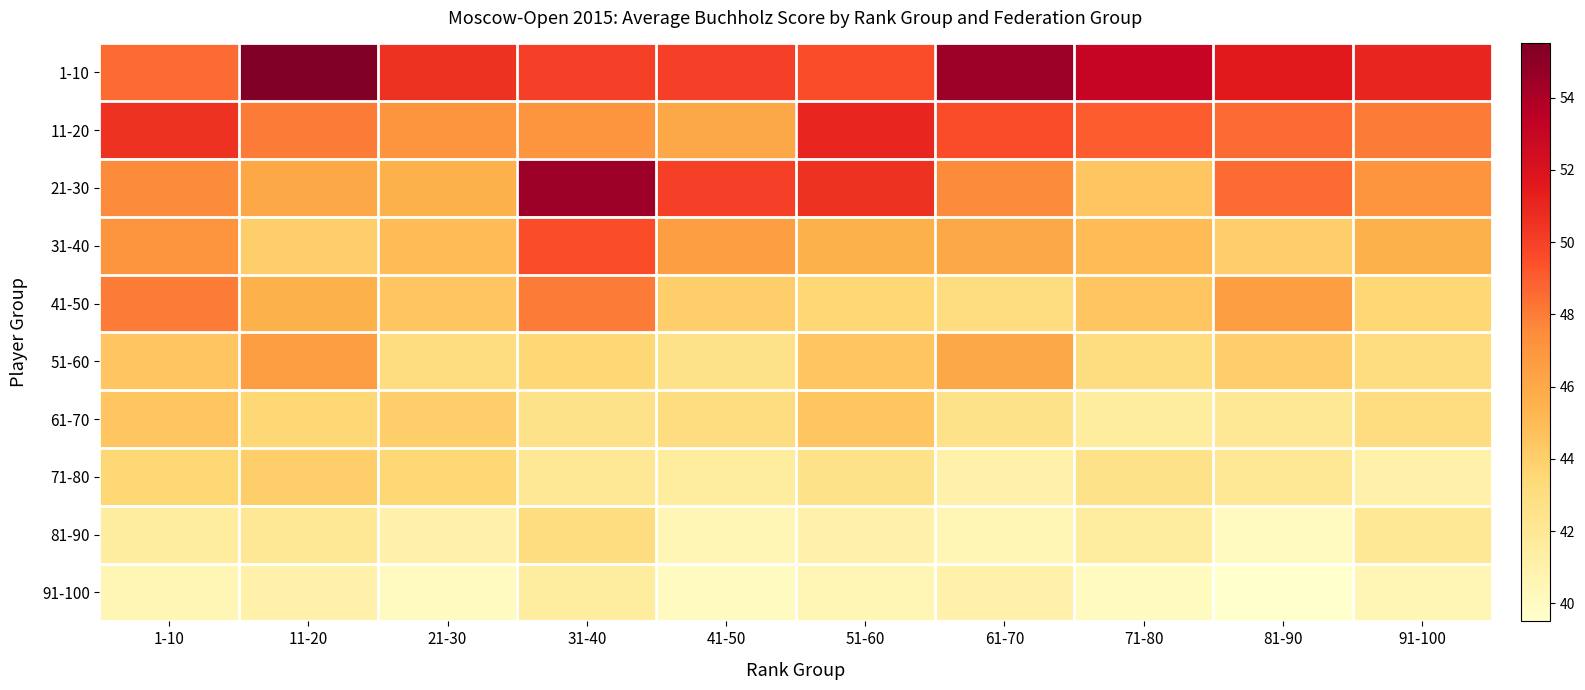

At 11-20, list the series in order from smallest to largest.

91-100, 81-90, 61-70, 31-40, 71-80, 41-50, 21-30, 51-60, 11-20, 1-10